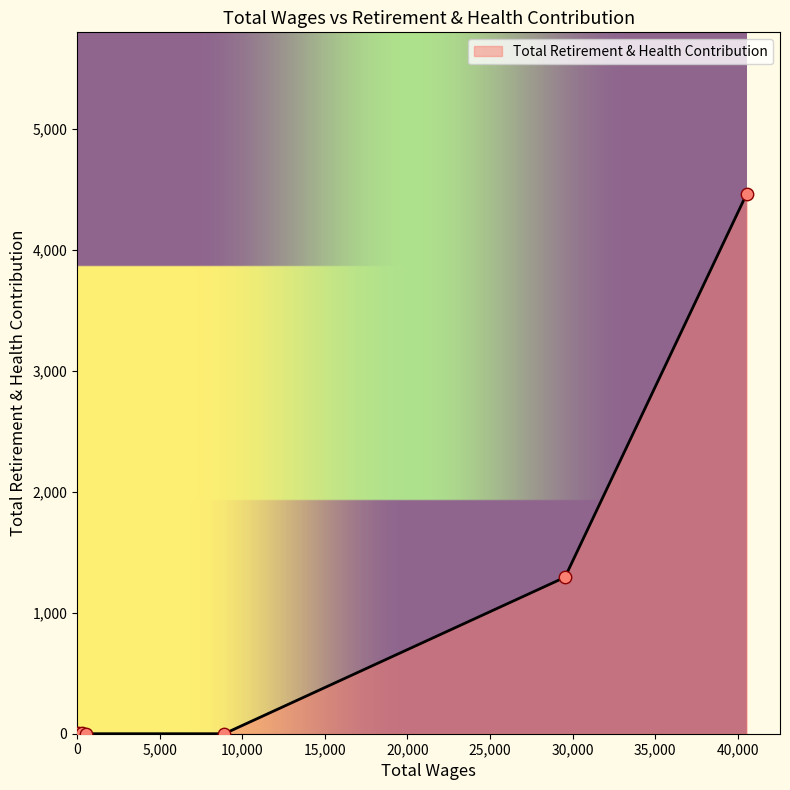

What is the difference between the maximum and second lowest values?

4459